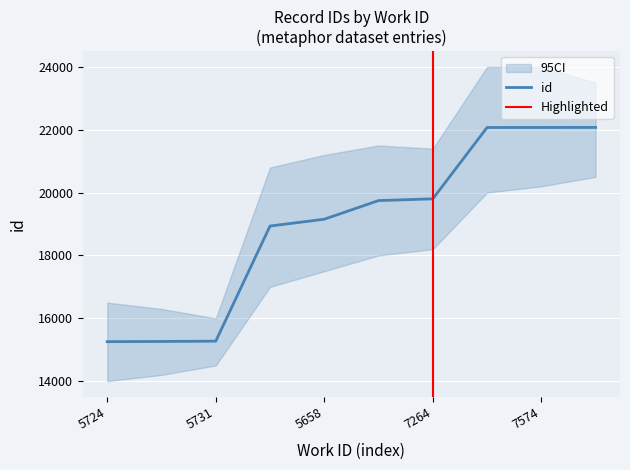

The value of id at 7574 is 36255. True or false?

False